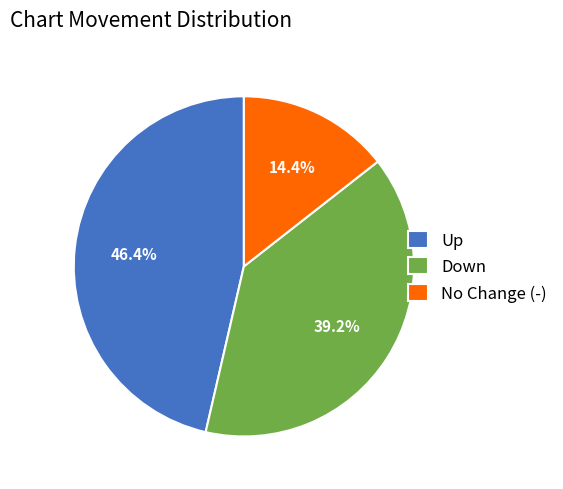

How much of the chart is everything except No Change (-)?

85.6%